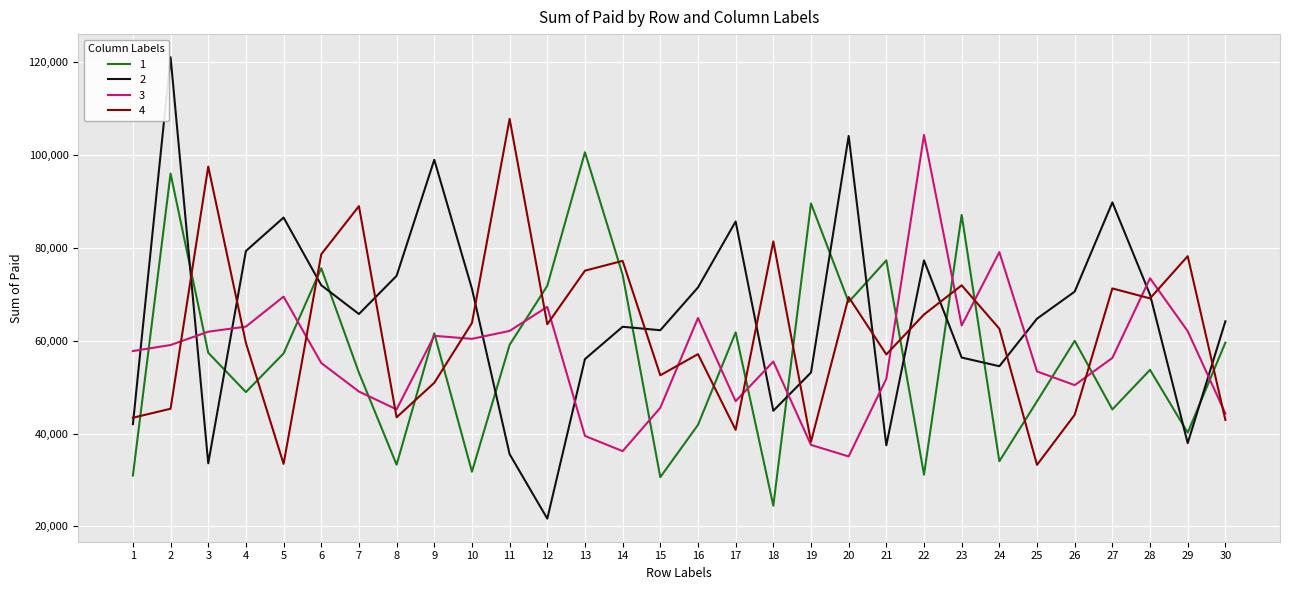

Between which two adjacent categories do 4 and 1 first intersect?

1 and 2